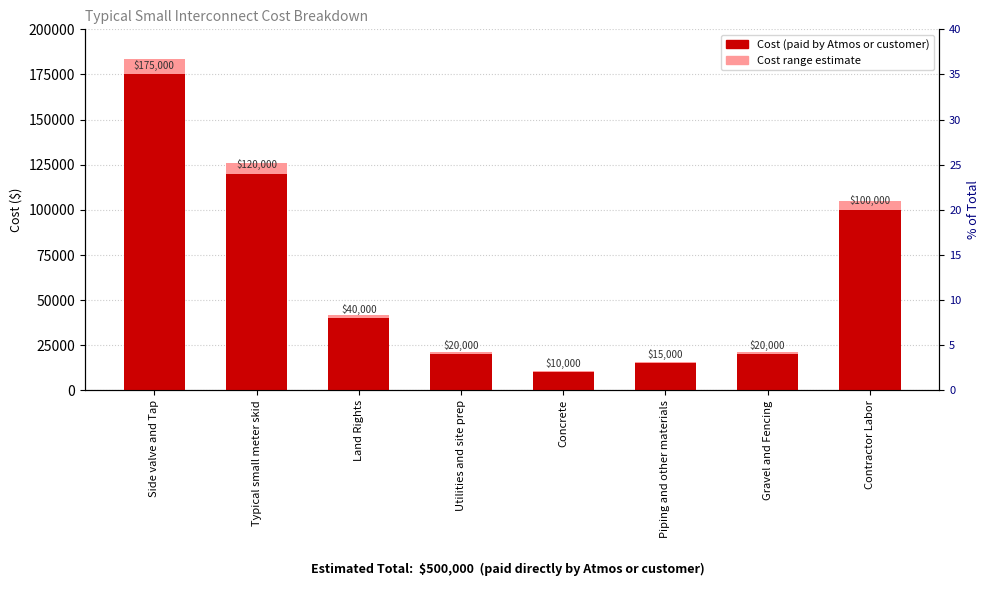

What is the average value?

62500